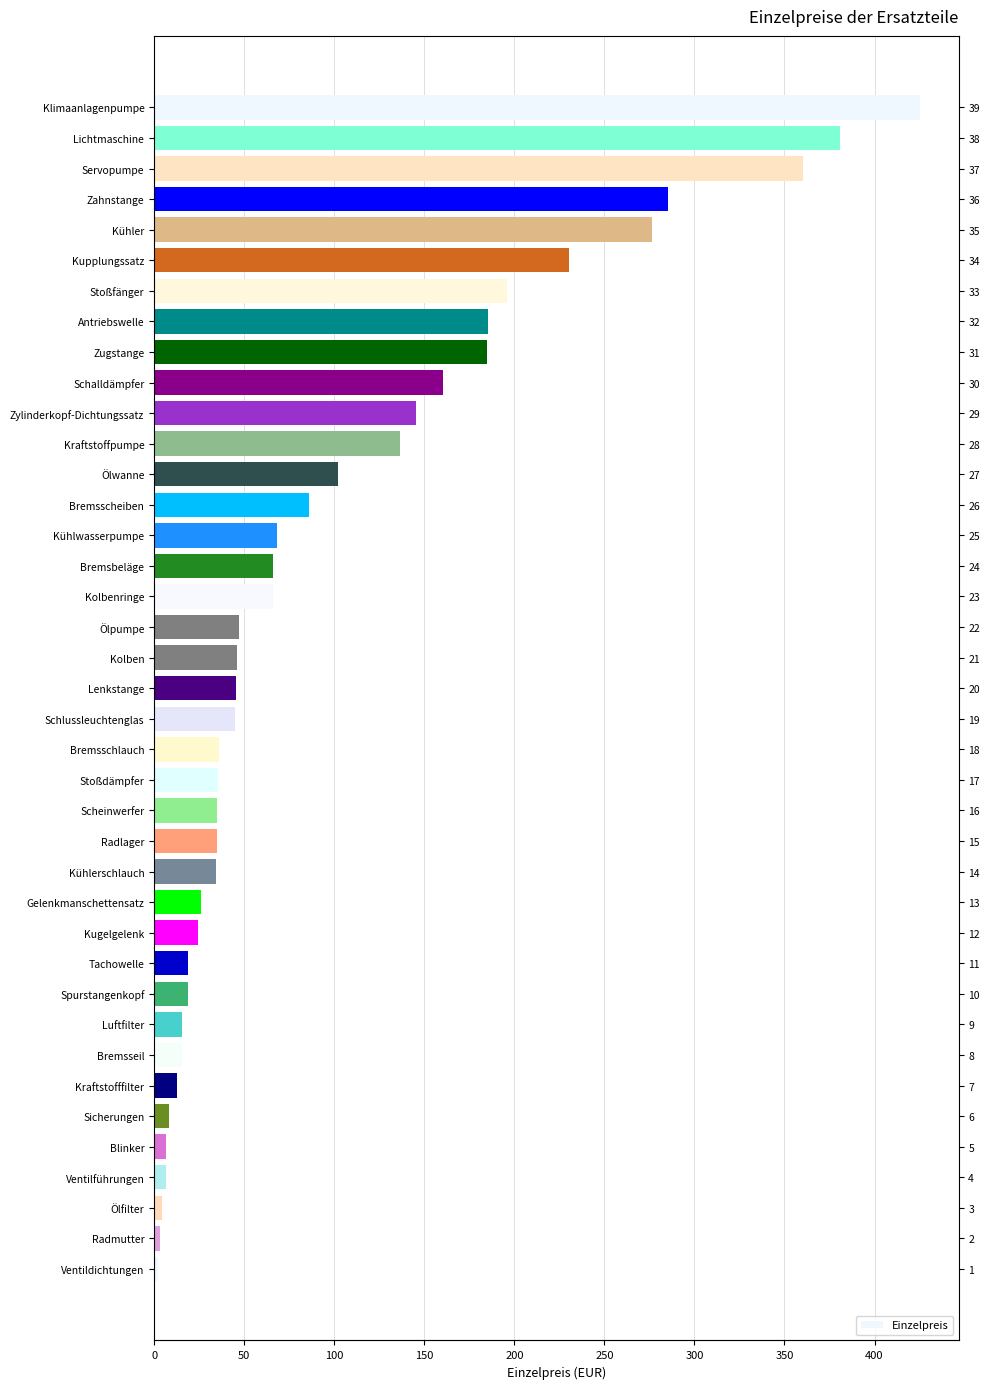

The value at Lenkstange is 45.3. True or false?

True